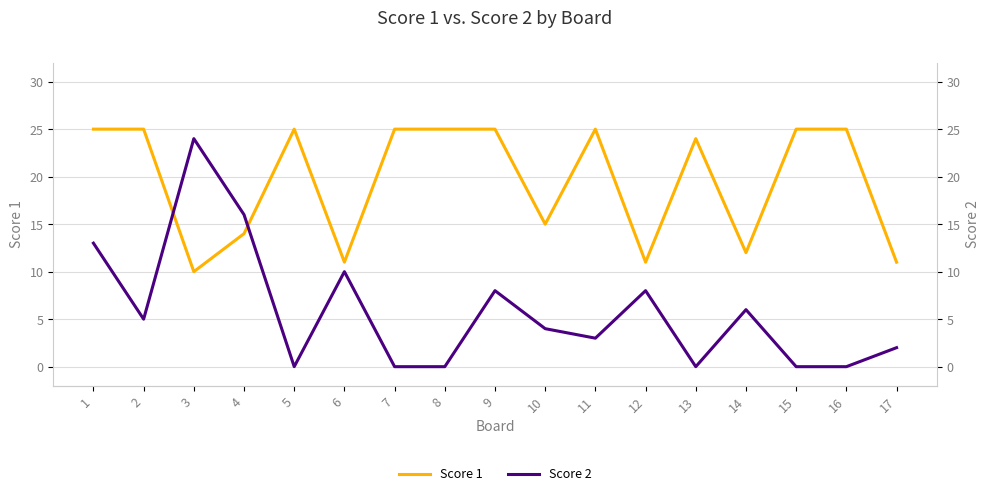

At which label does Score 2 first exceed 4?

1